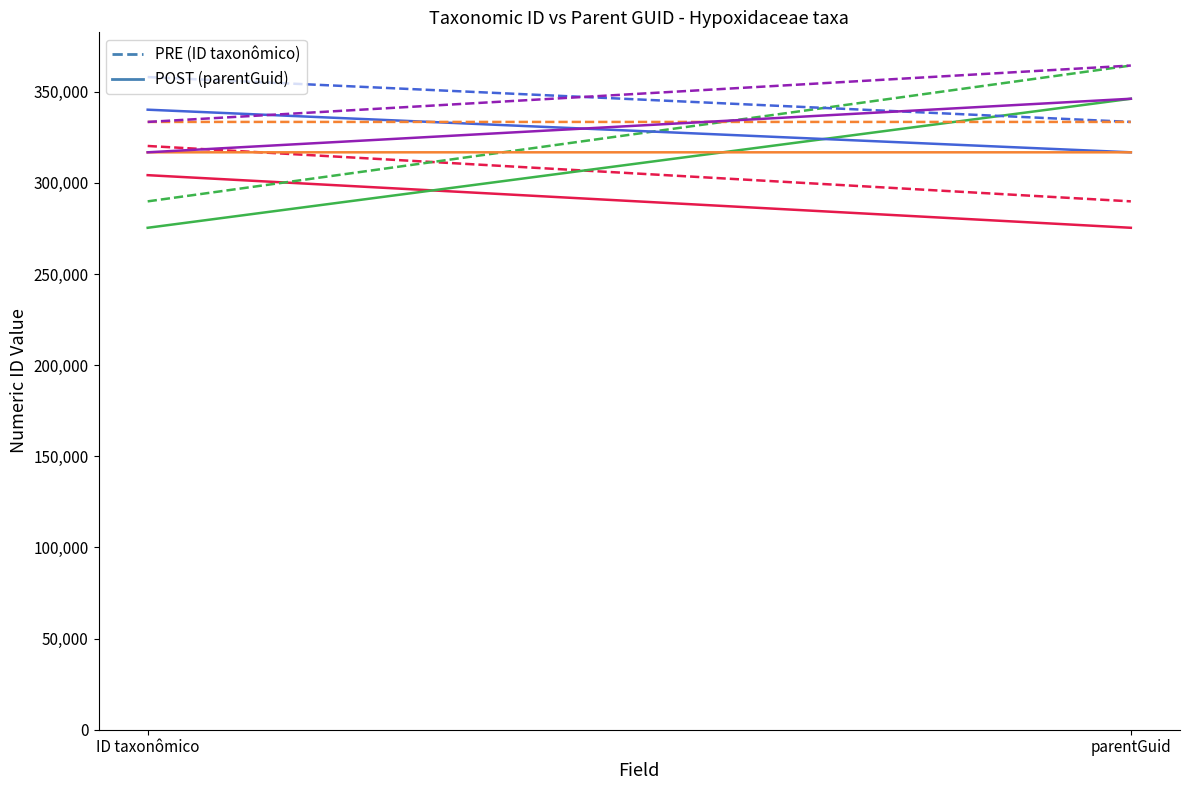

How many data points in Hypoxis atlantica are less than 358104?

1